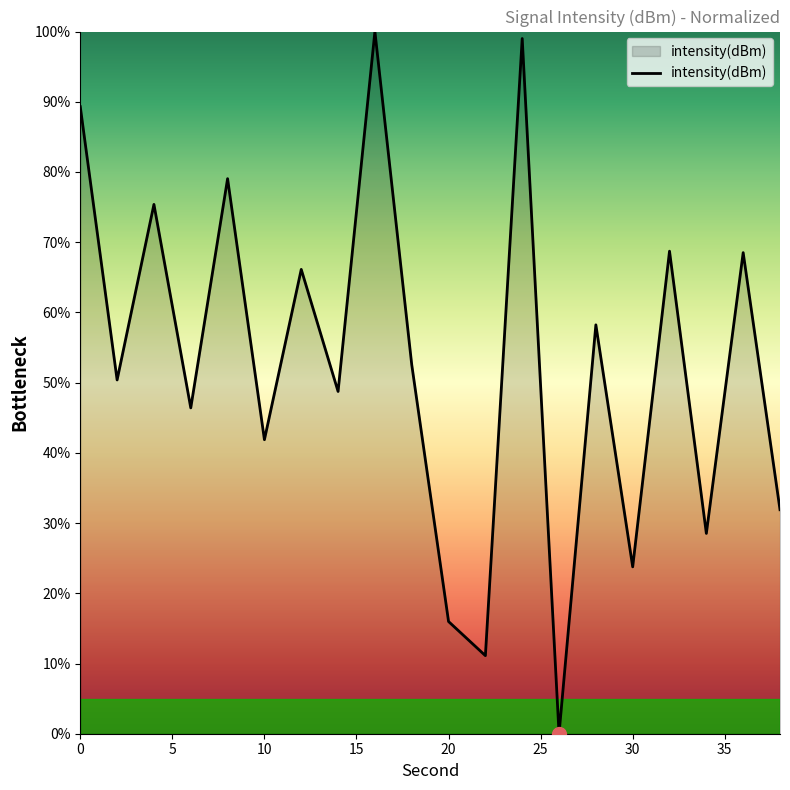

How many series are shown in this chart?

1